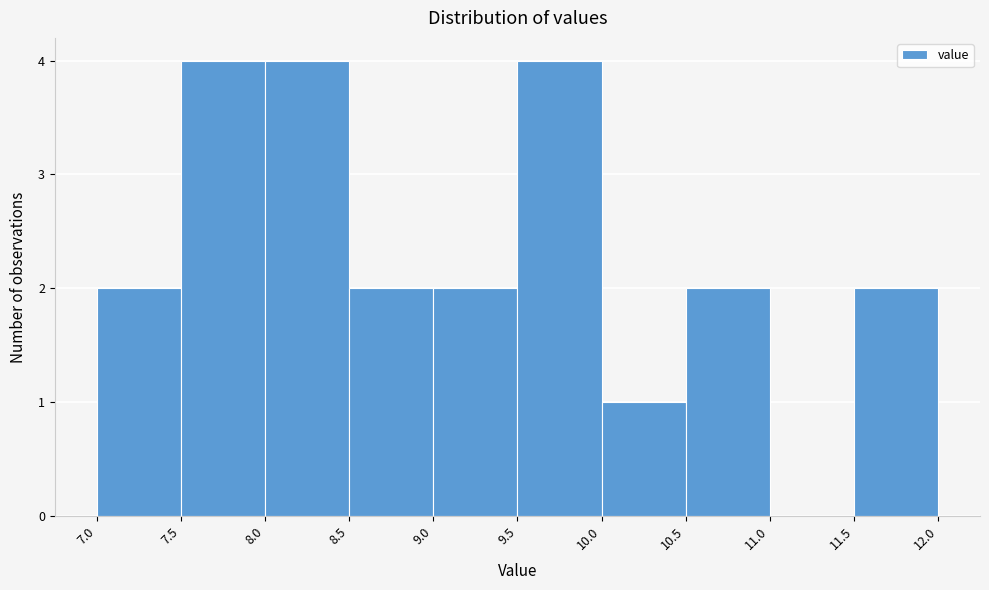

Reading left to right, list every bar in this chart as the range it spans on the x-axis followed by its height. The values are not printed on the chart, so give them approximately, as read against the axis.

7.0 to 7.5: 2
7.5 to 8.0: 4
8.0 to 8.5: 4
8.5 to 9.0: 2
9.0 to 9.5: 2
9.5 to 10.0: 4
10.0 to 10.5: 1
10.5 to 11.0: 2
11.0 to 11.5: 0
11.5 to 12.0: 2